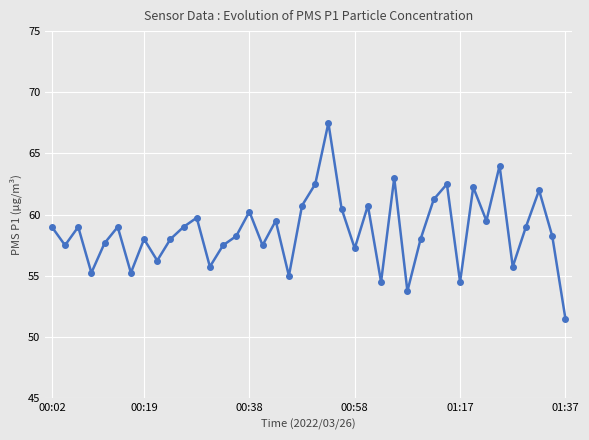

What is the smallest value displayed?

51.5